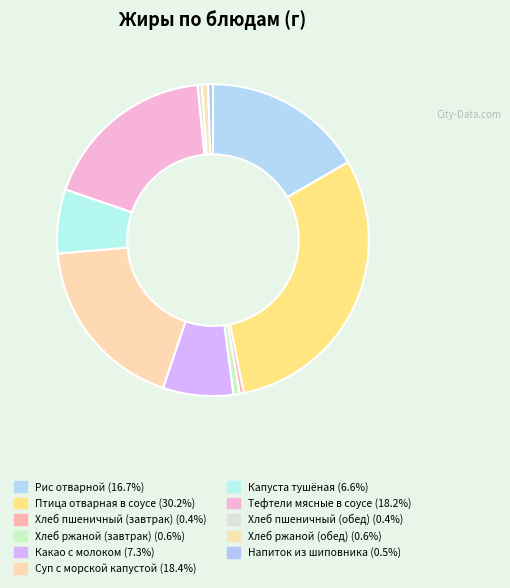

Combined, do Хлеб пшеничный (обед) and Капуста тушёная account for over 50%?

No